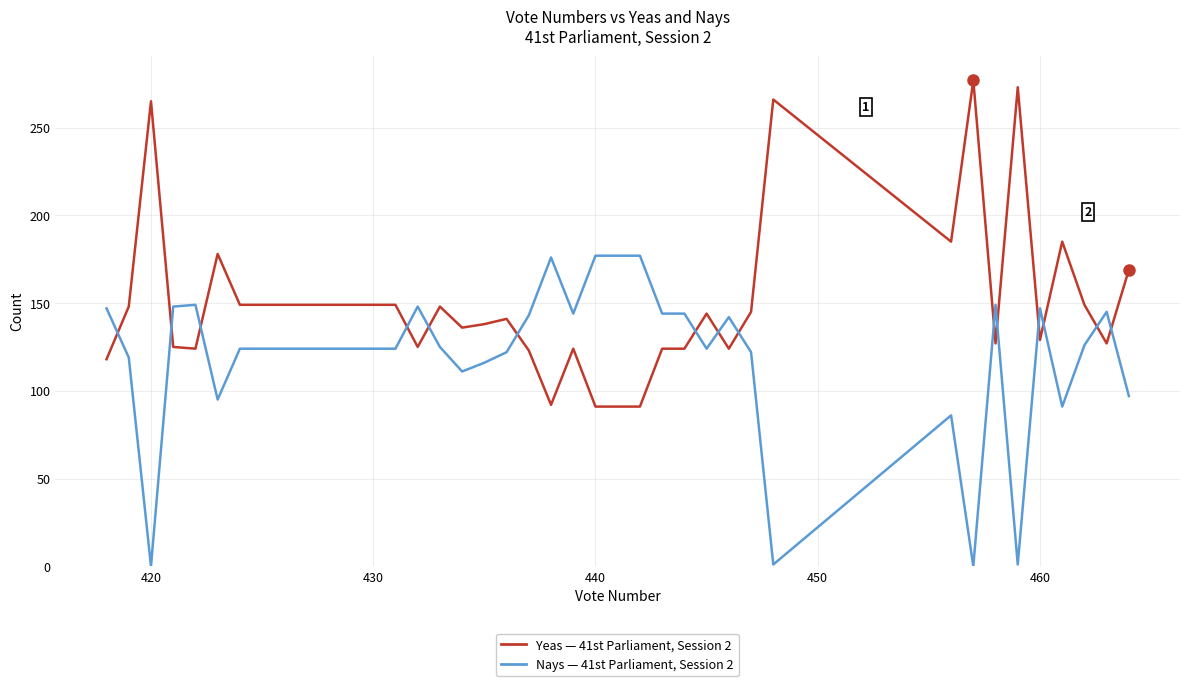

True or false: Yeas has a value of 186 at 18.

False